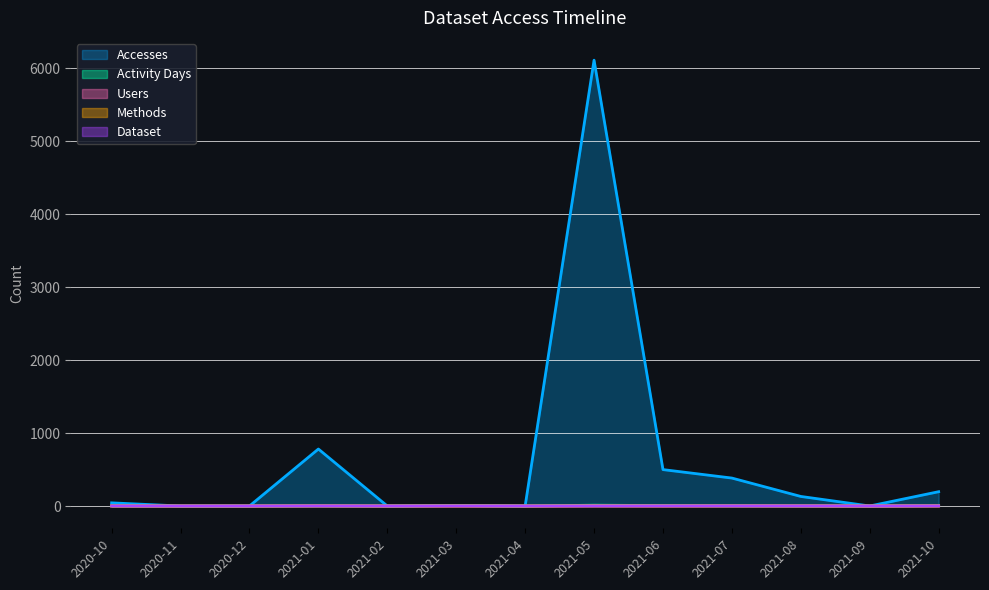

Between 2021-01 and 2021-02, which series saw the biggest shift?

Accesses